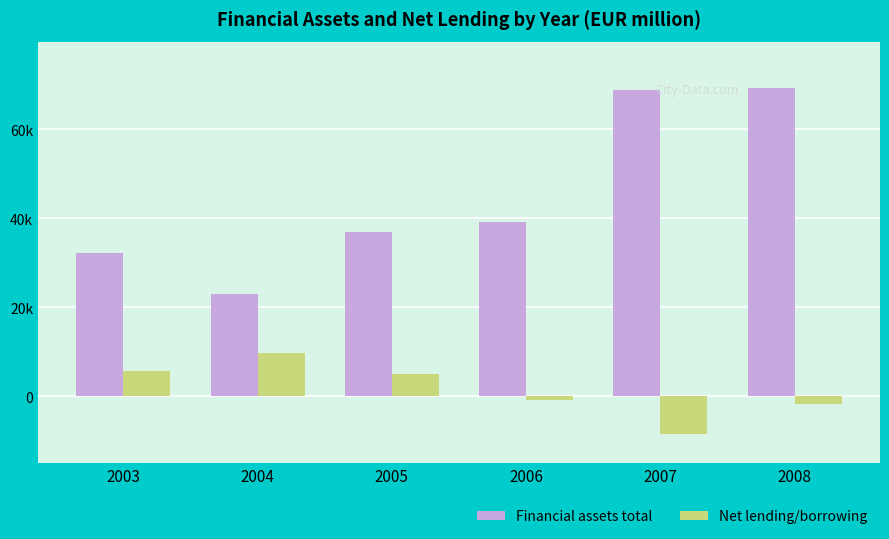

Reading left to right, list all the values displayed in this chart.

Financial assets total: 2003=32157.9	2004=23075.0	2005=36913.5	2006=39180.2	2007=68709.0	2008=69251.5
Net lending/borrowing: 2003=5744.4	2004=9838.3	2005=4932.6	2006=-879.0	2007=-8479.7	2008=-1719.4